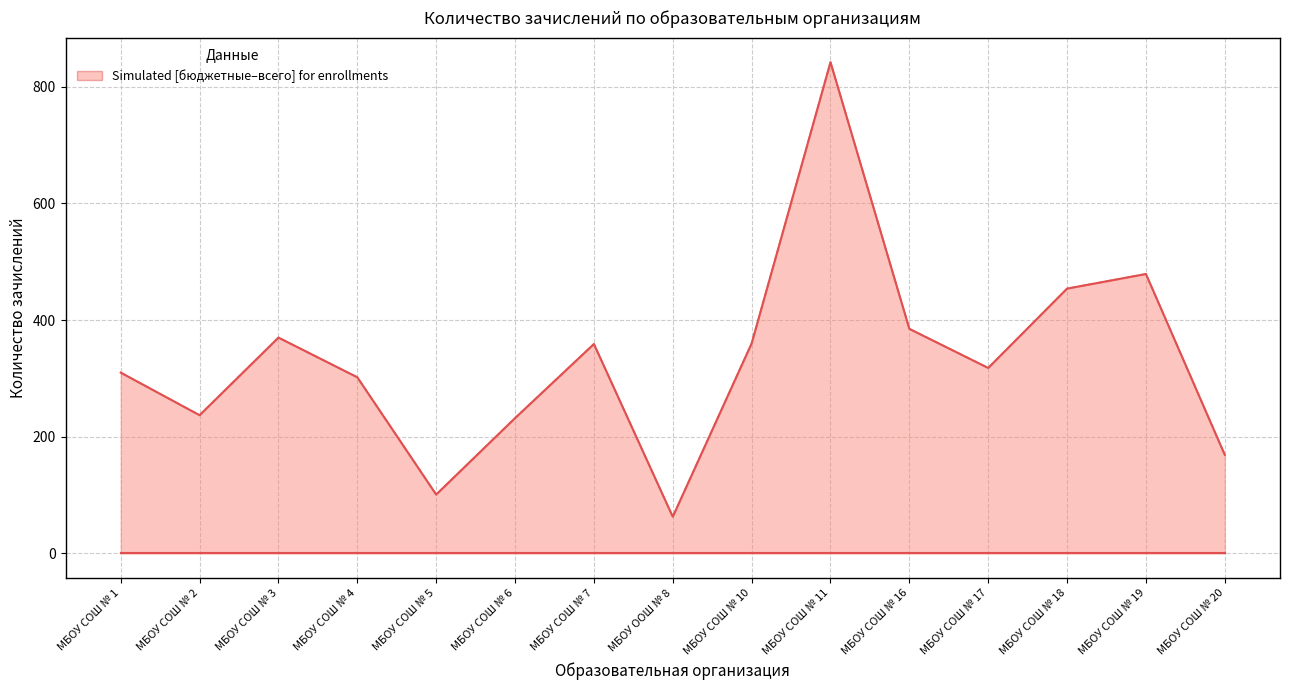

Rank the categories by всего value from highest to lowest.

МБОУ СОШ № 11, МБОУ СОШ № 19, МБОУ СОШ № 18, МБОУ СОШ № 16, МБОУ СОШ № 3, МБОУ СОШ № 10, МБОУ СОШ № 7, МБОУ СОШ № 17, МБОУ СОШ № 1, МБОУ СОШ № 4, МБОУ СОШ № 2, МБОУ СОШ № 6, МБОУ СОШ № 20, МБОУ СОШ № 5, МБОУ ООШ № 8